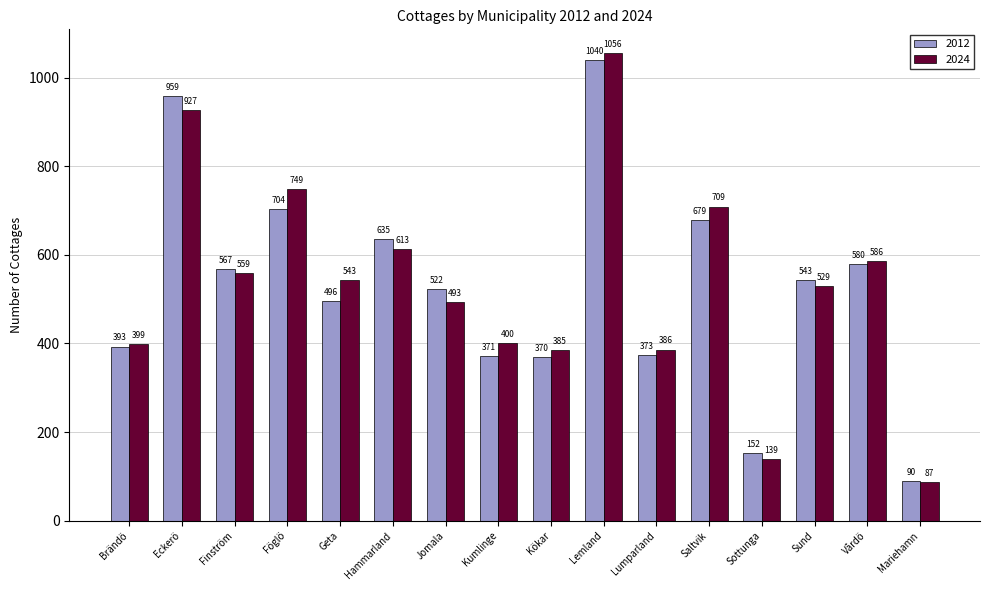

At which label is 2024 closest to 571?

Finström